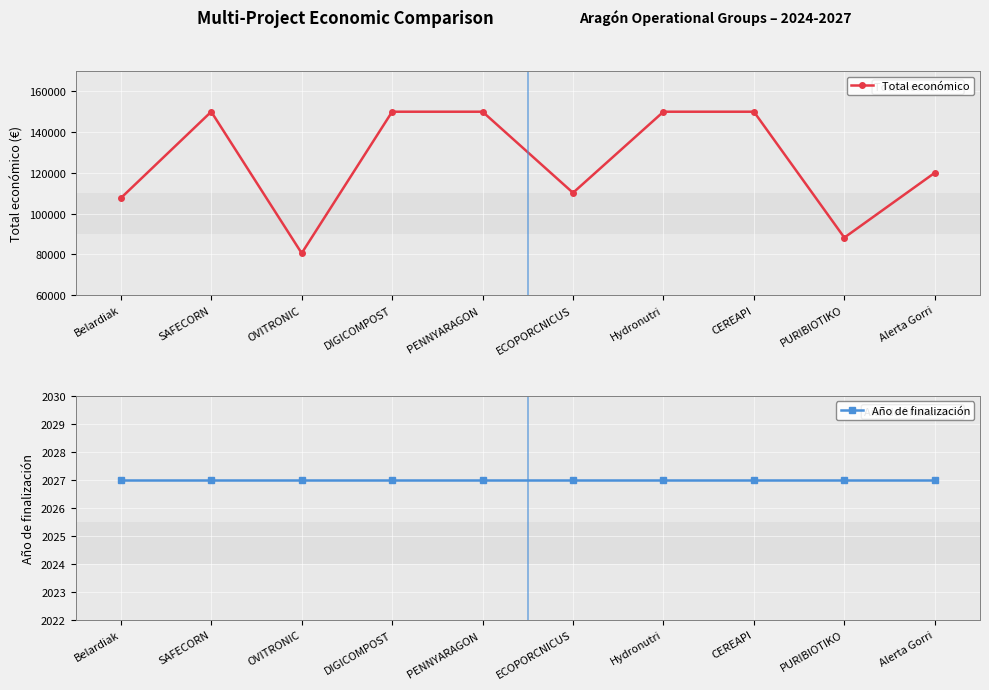

Where is Total económico nearest to the value 115249?

Alerta Gorri